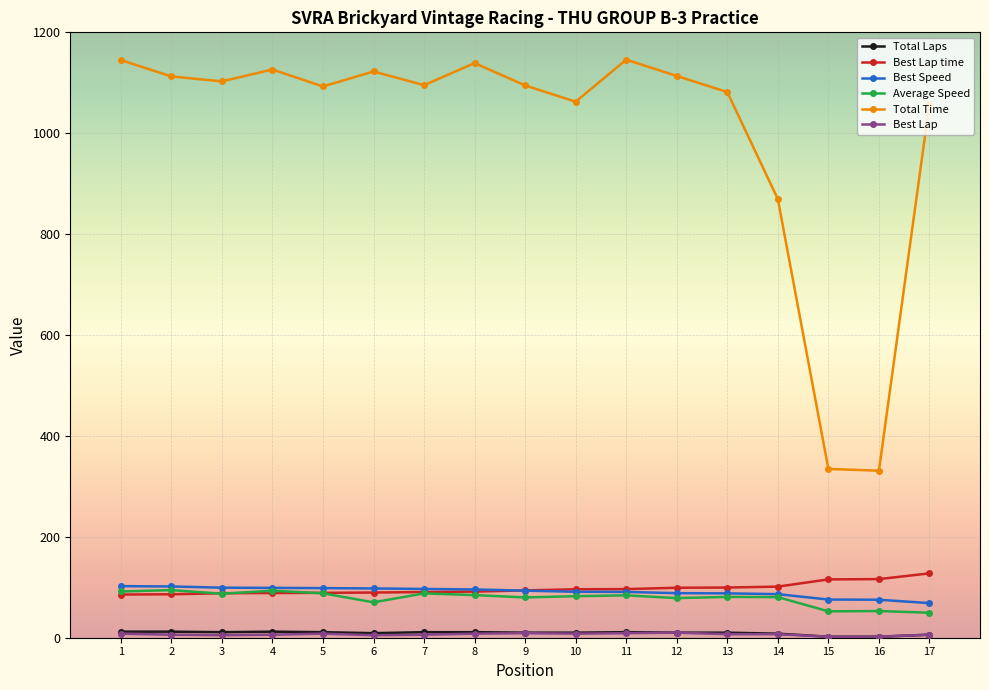

The value of Total Time at 4 is 1837.4. True or false?

False